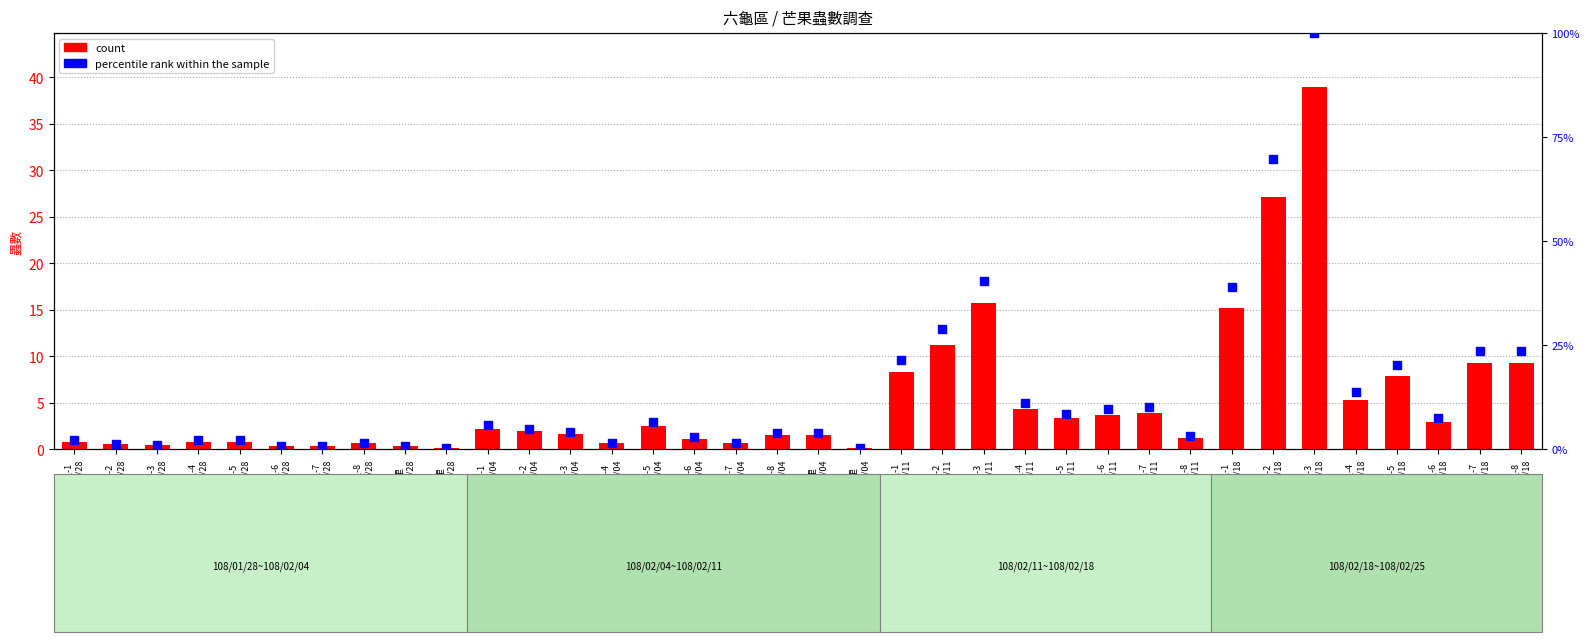

Which series contains the lowest Y value?

count